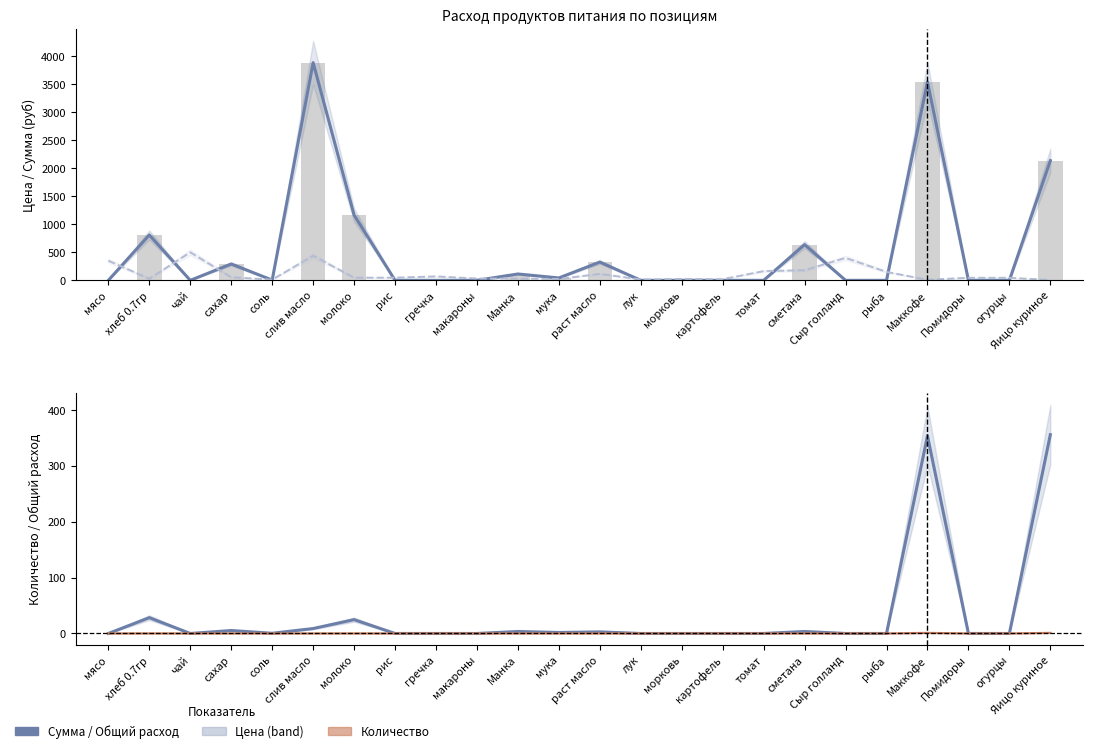

Which has a higher value, макароны or лук?

макароны